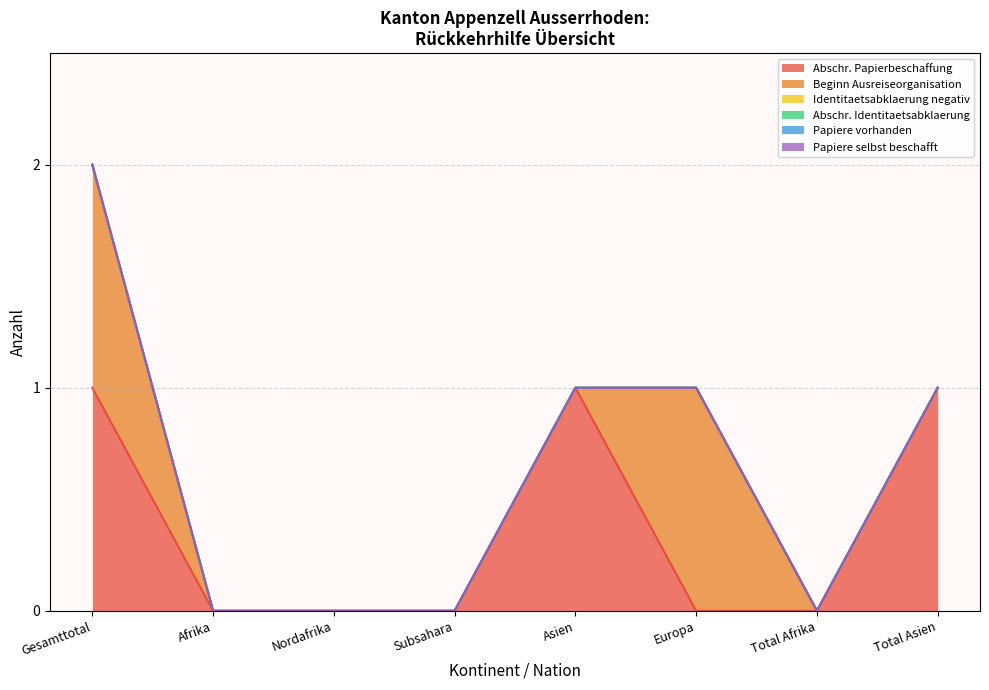

What is the label of the 7th point from the right?

Afrika